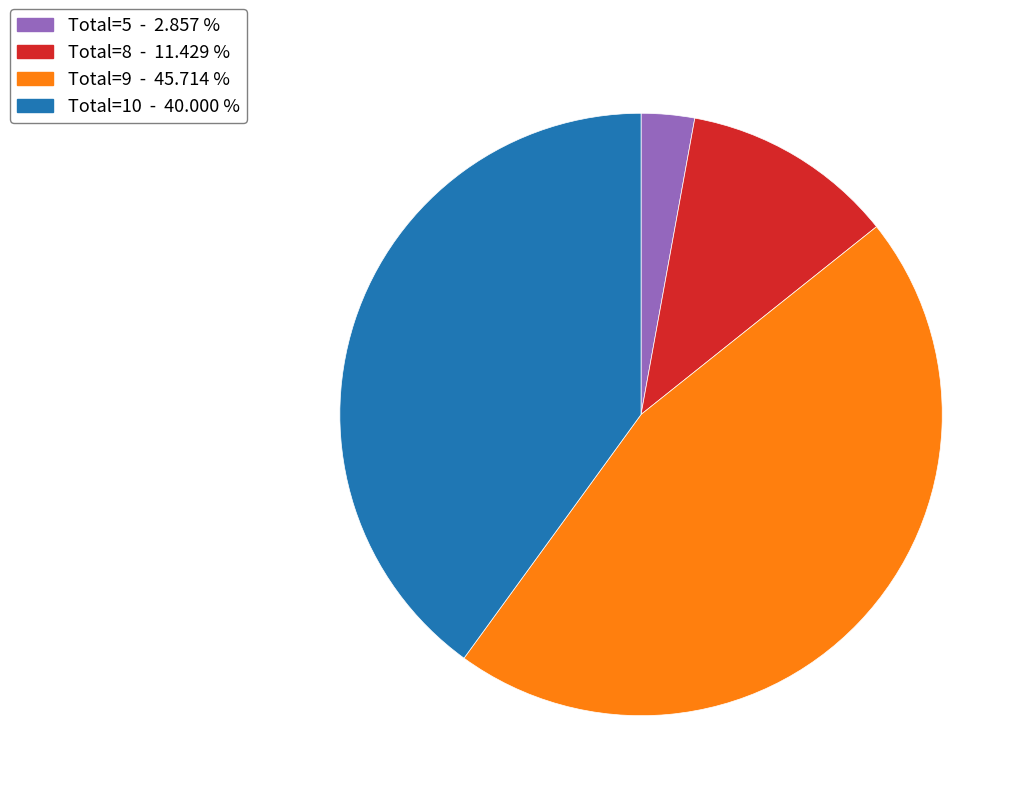

Rank the categories by value from highest to lowest.

Total=9, Total=10, Total=8, Total=5